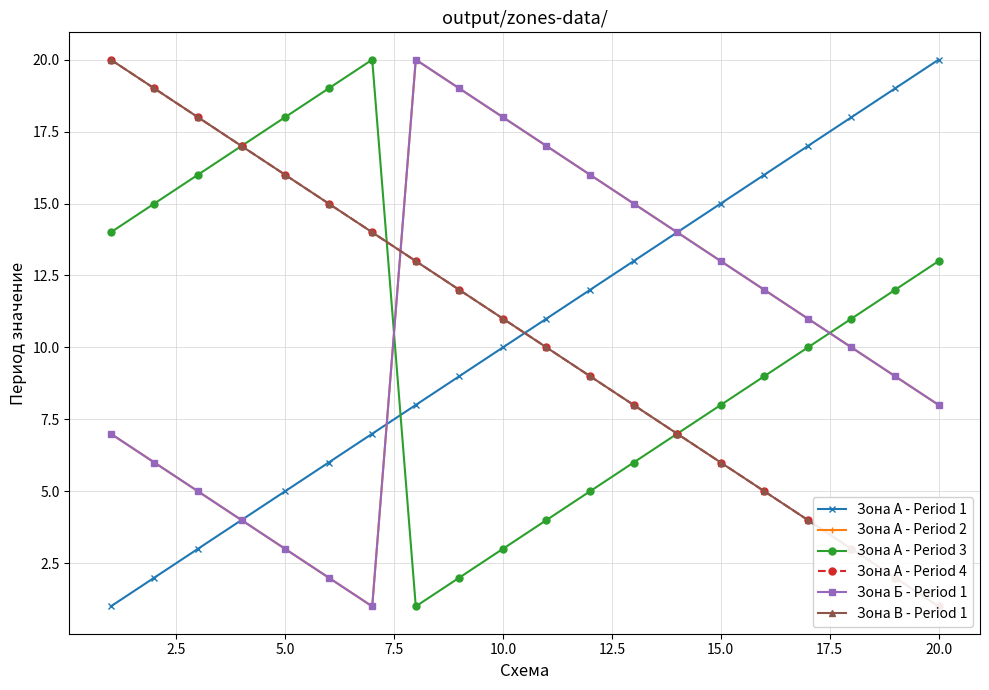

Which has a higher value, 20.0 or 15.0?

20.0